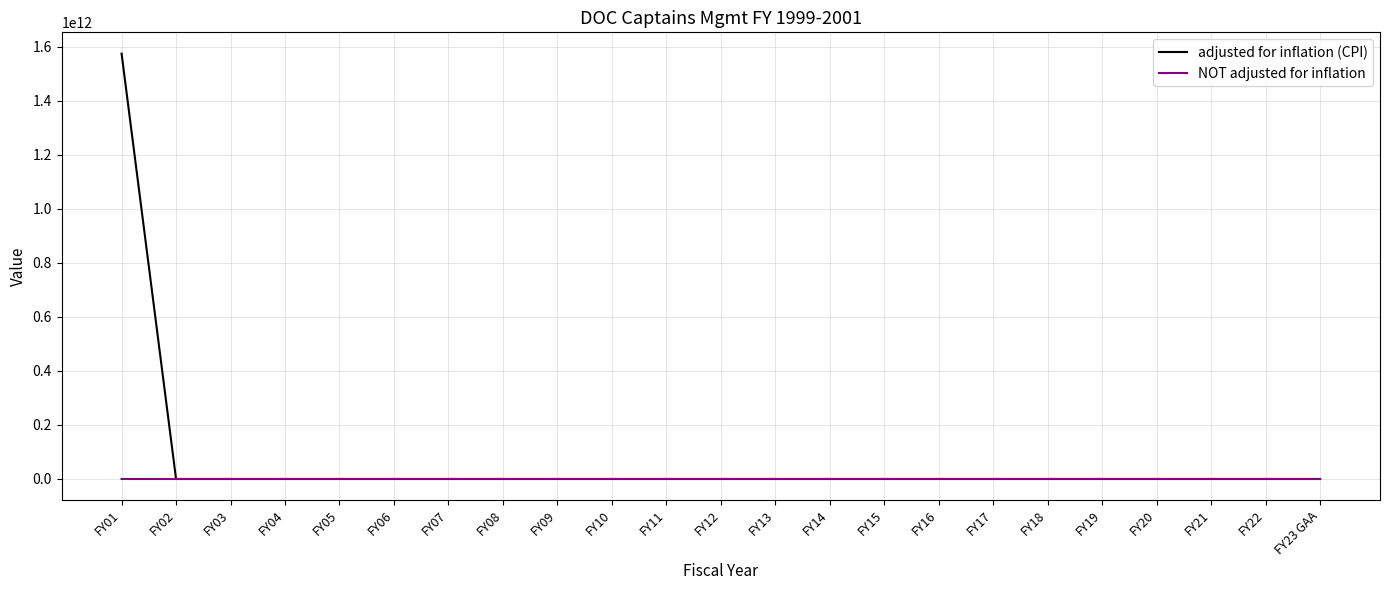

What are all the series names shown in the legend?

adjusted for inflation (CPI), NOT adjusted for inflation